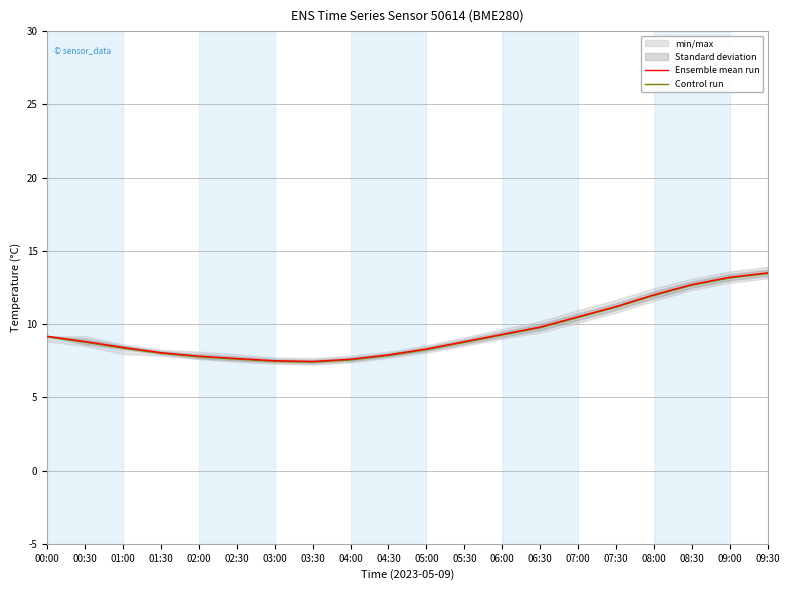

True or false: Control run and Ensemble mean run intersect in this chart.

False